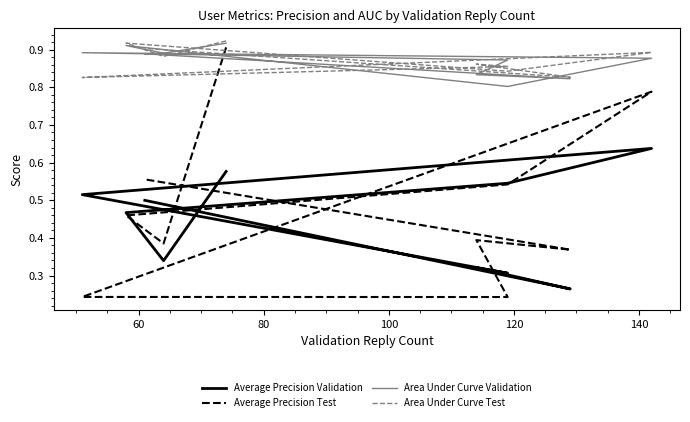

Which series has the largest total across all categories?

Area Under Curve Test